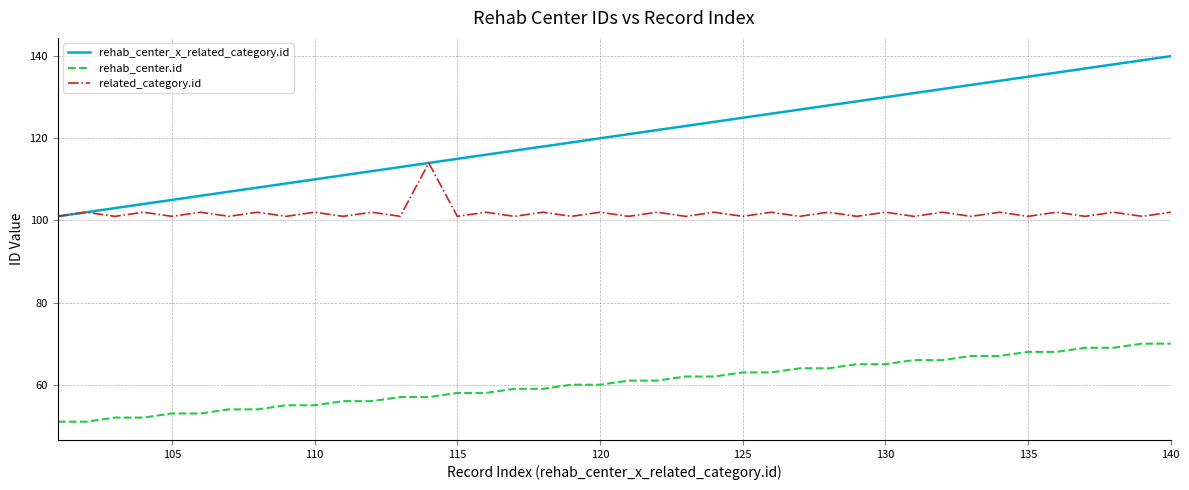

Does the chart display data point markers on the line(s)?

No